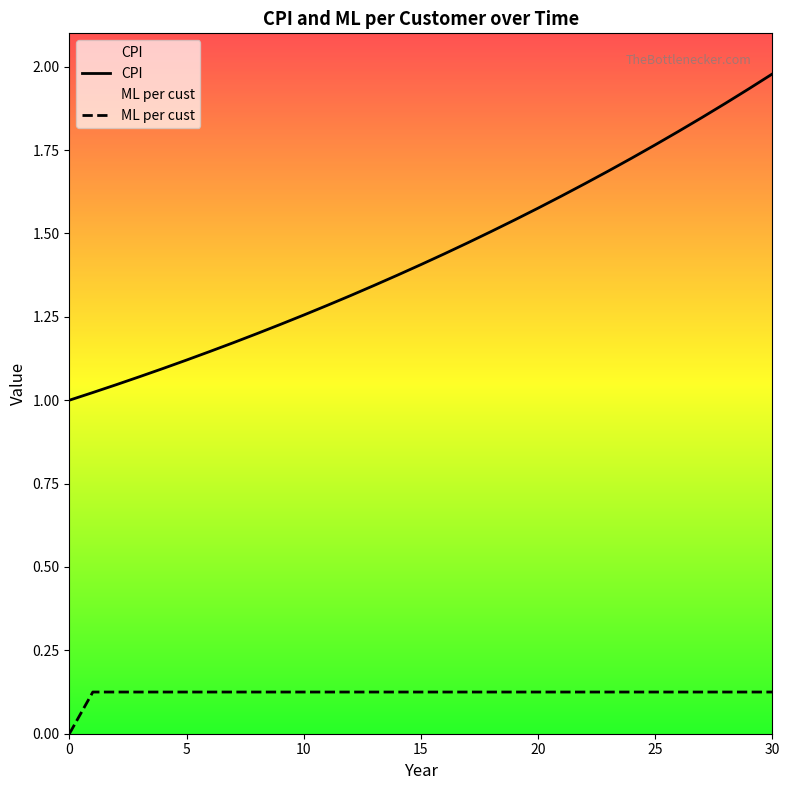

What is the value of the CPI point at the 3rd from the left?

1.0